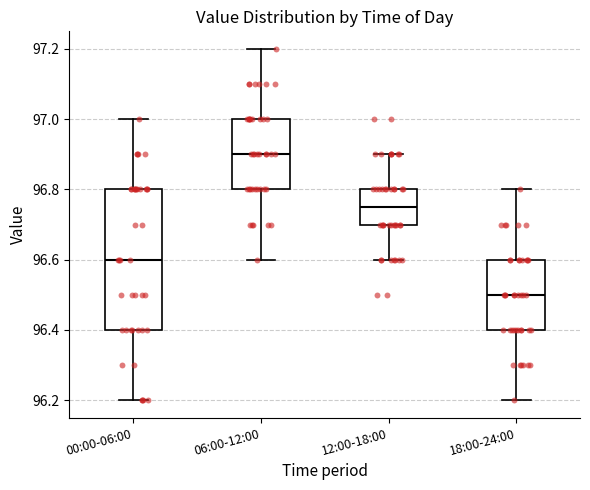

Reading left to right, read every box against the y-axis: the position of its median line, the range the box covers, and the ends of its whiskers. The values are not printed on the chart, so give them approximately, as read against the axis.

00:00-06:00: median 96.60, box 96.40 to 96.80, whiskers 96.20 to 97.00
06:00-12:00: median 96.90, box 96.80 to 97.00, whiskers 96.60 to 97.20
12:00-18:00: median 96.76, box 96.70 to 96.80, whiskers 96.60 to 96.90
18:00-24:00: median 96.50, box 96.40 to 96.60, whiskers 96.20 to 96.80